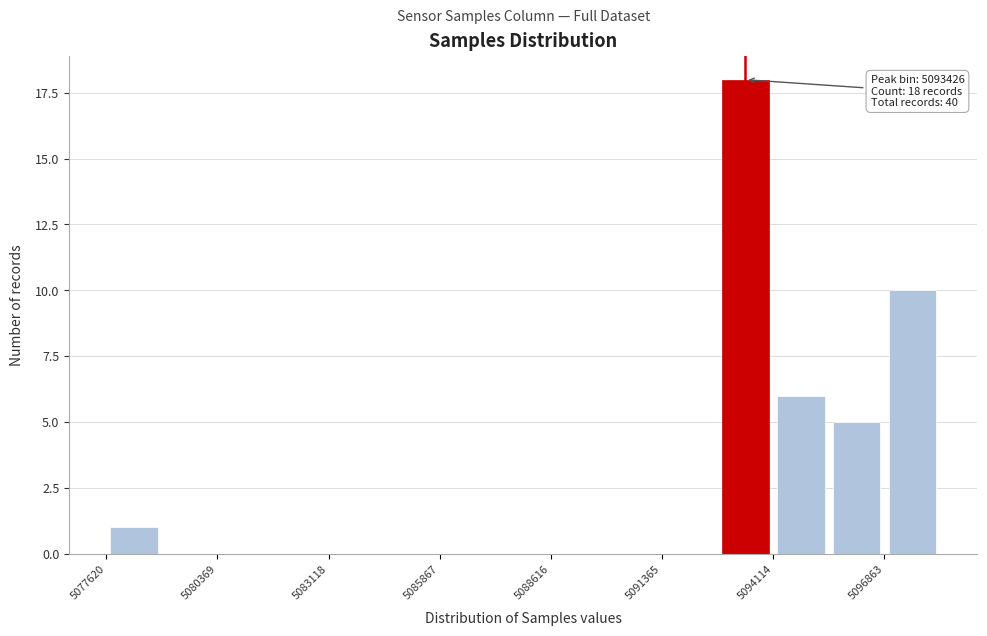

Read against the x-axis, roughly where is the centre of the tallest bar?

5093500